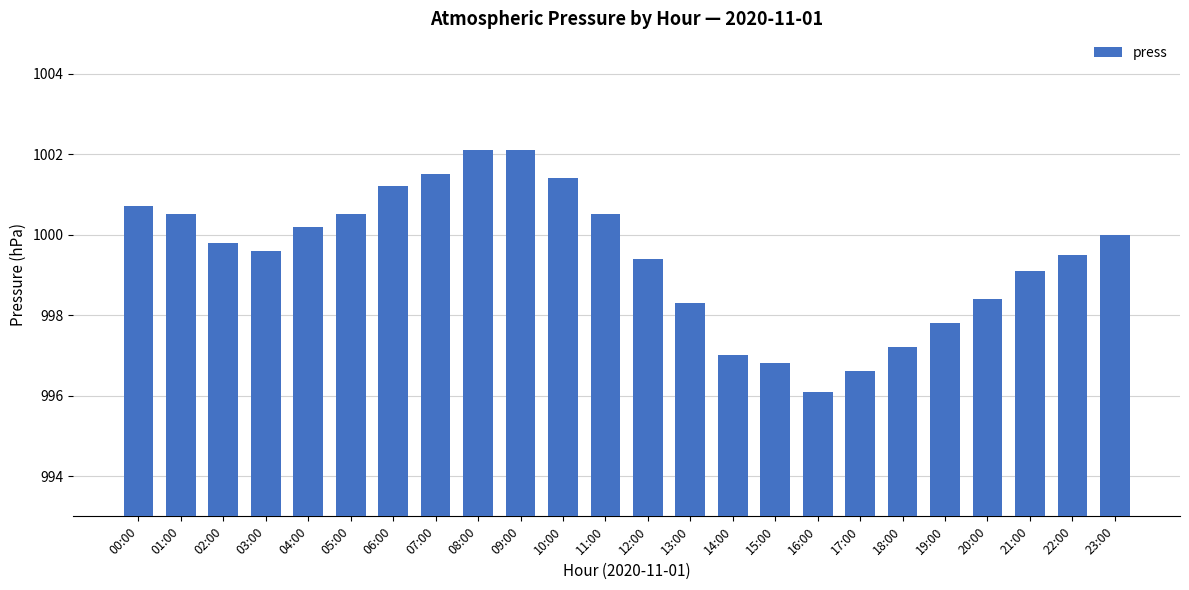

Which has a higher value, 22:00 or 13:00?

22:00